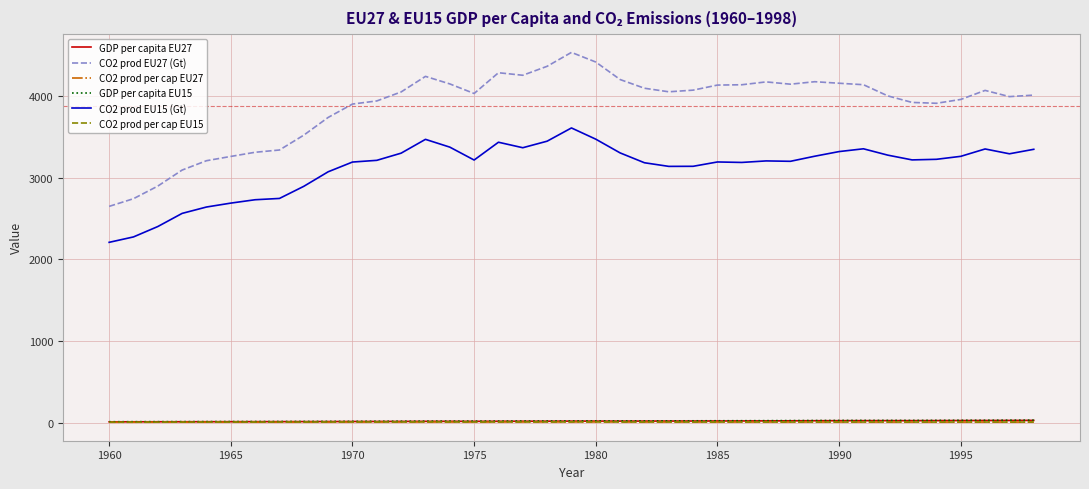

At how many categories does at least one series exceed 1795?

39